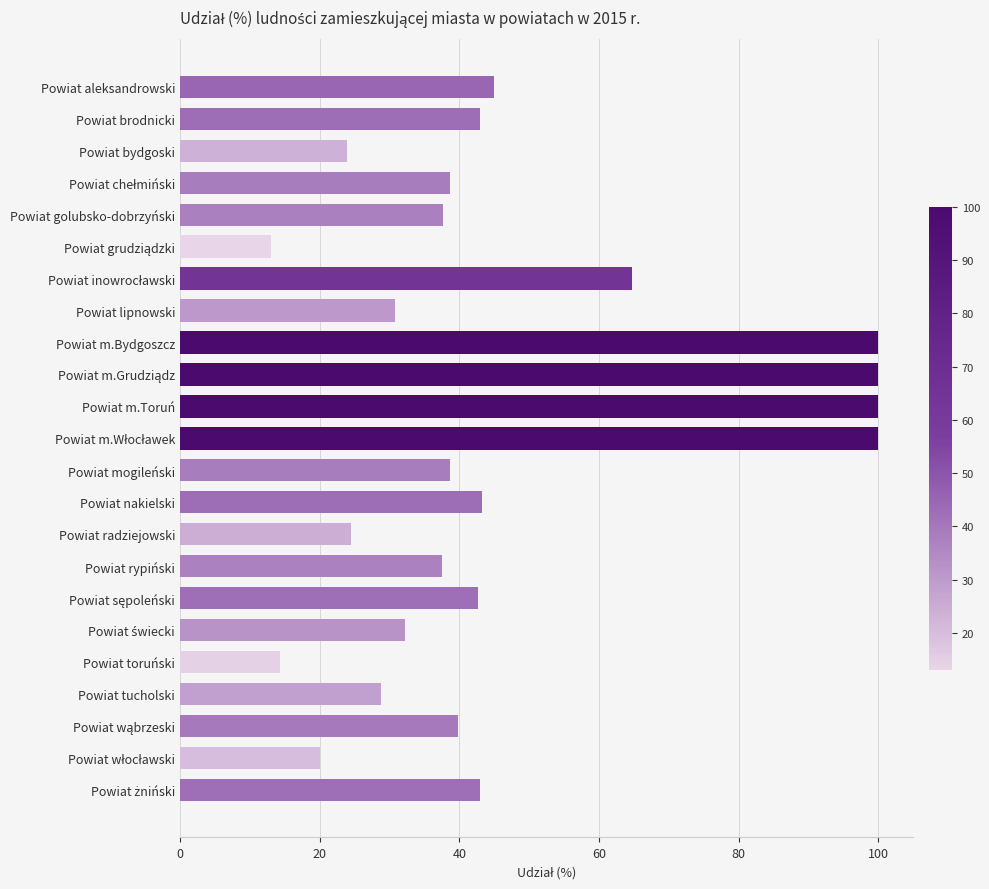

Between Powiat bydgoski and Powiat aleksandrowski, which is larger?

Powiat aleksandrowski